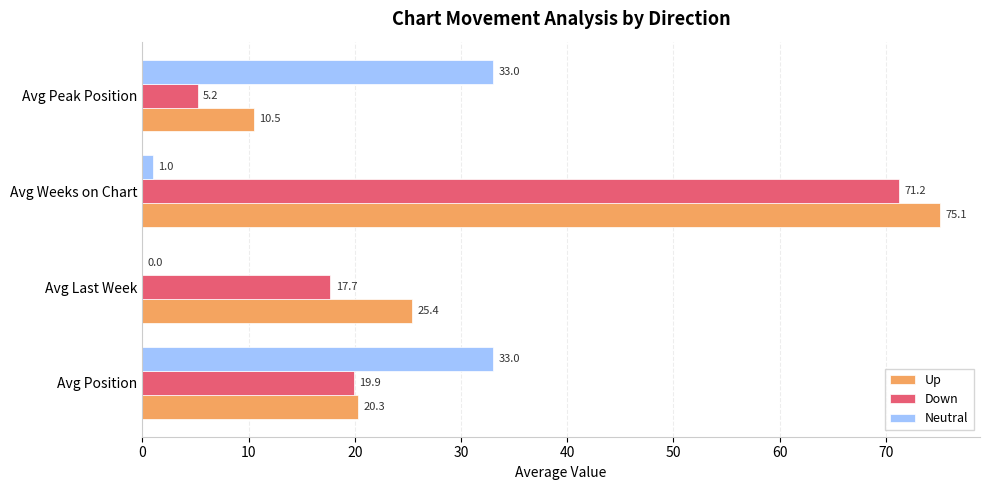

What is the approximate value of Down at Avg Last Week?

17.7